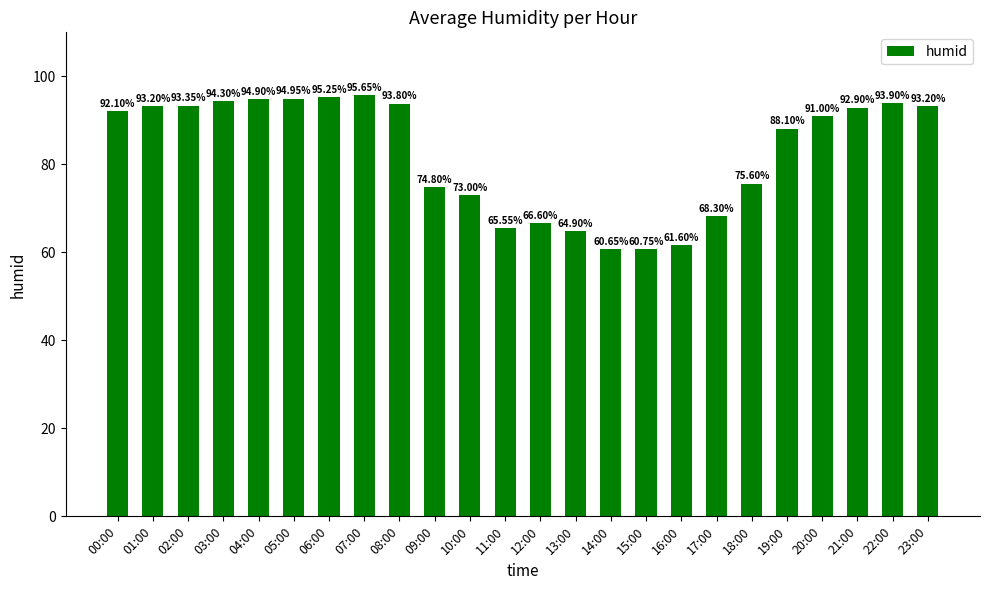

What is the difference between the second highest and second lowest values?

34.5